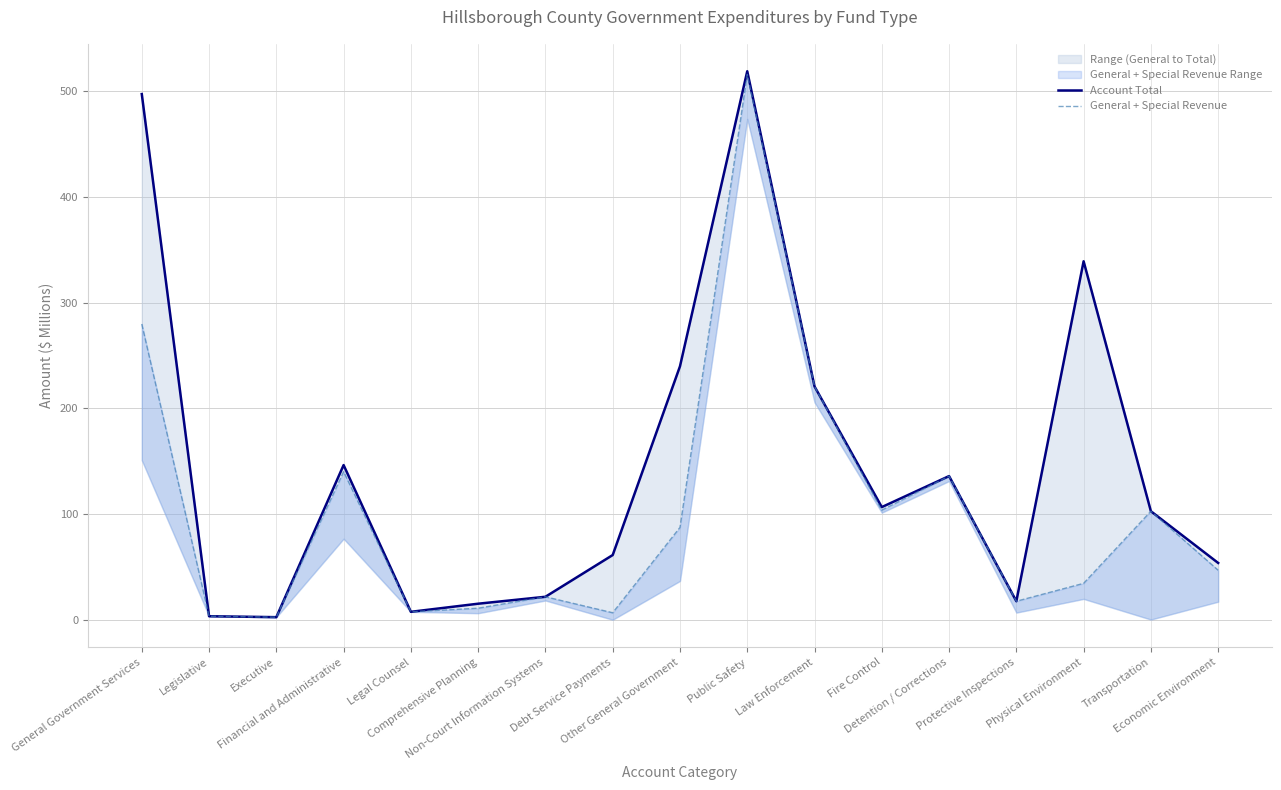

True or false: General + Special Revenue and Account Total intersect in this chart.

False